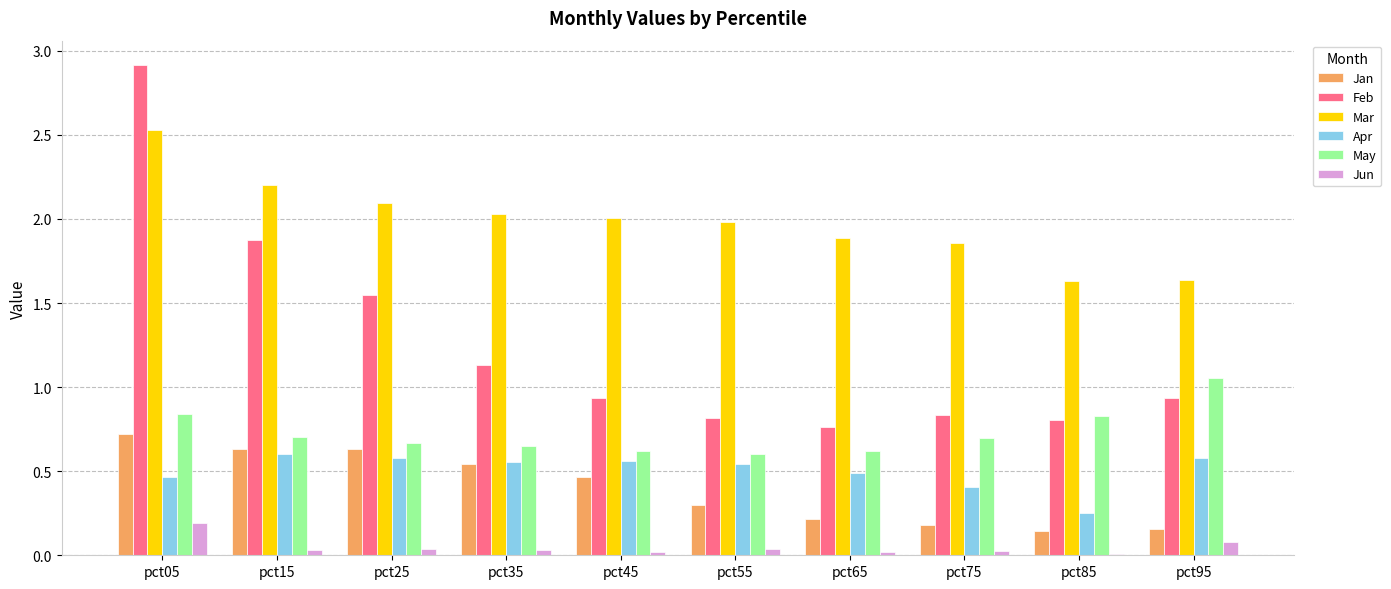

Which series has the largest range (max minus min)?

Feb